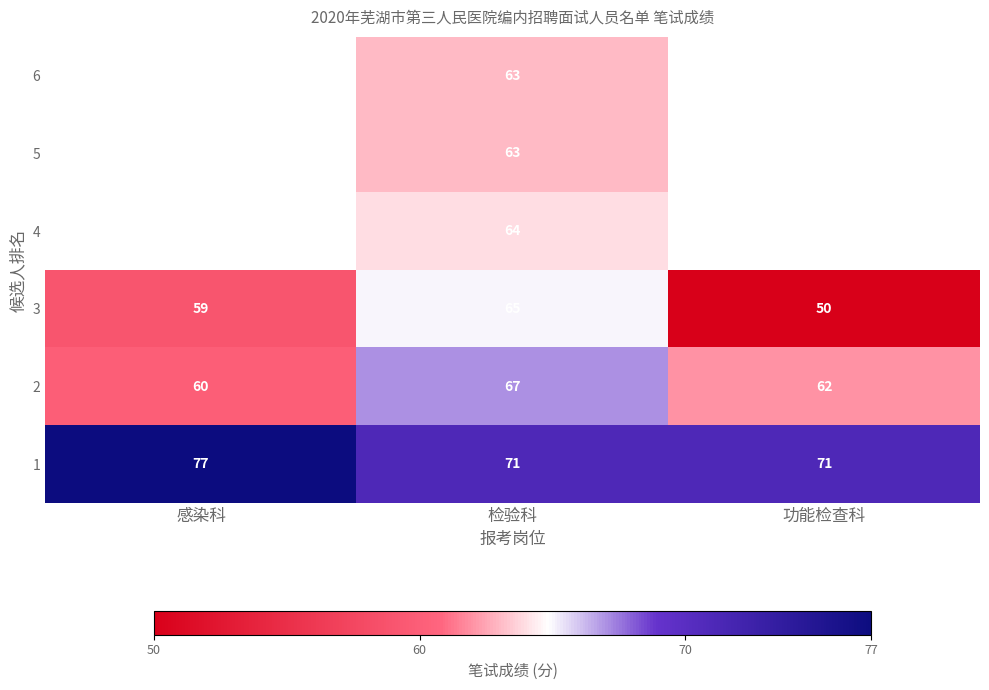

The value of 2 at 感染科 is 99. True or false?

False